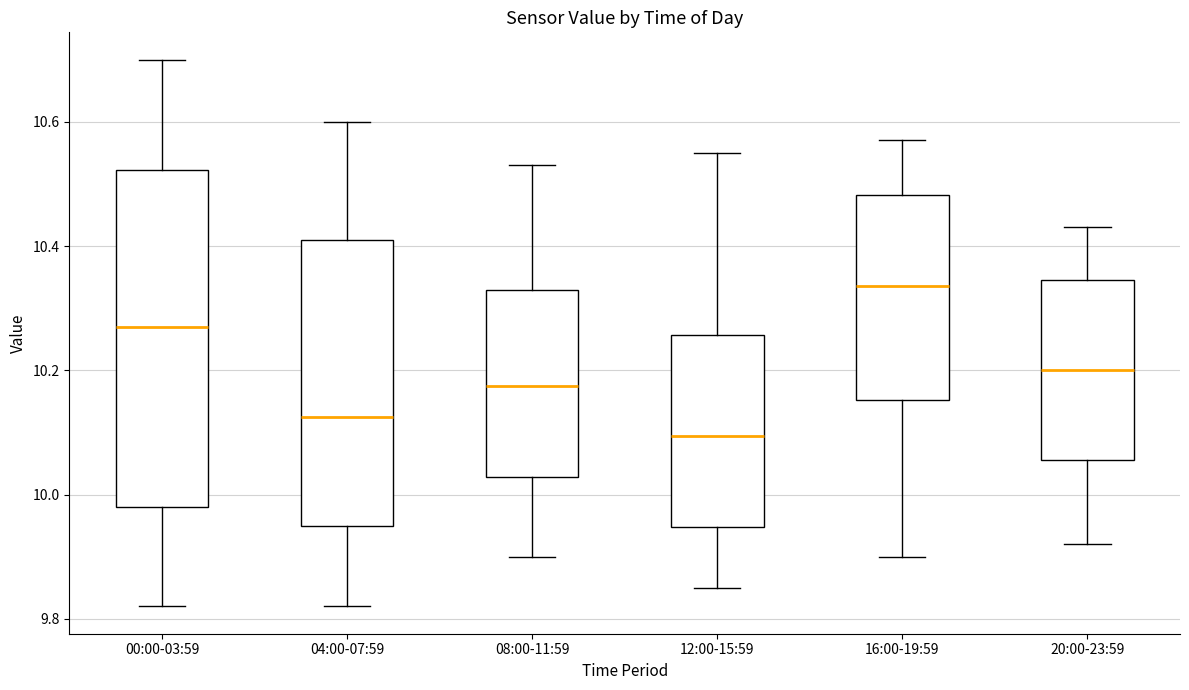

Where is the upper edge of the box for 20:00-23:59 on the y-axis? The values are not printed on the chart, so give them approximately, as read against the axis.

10.34